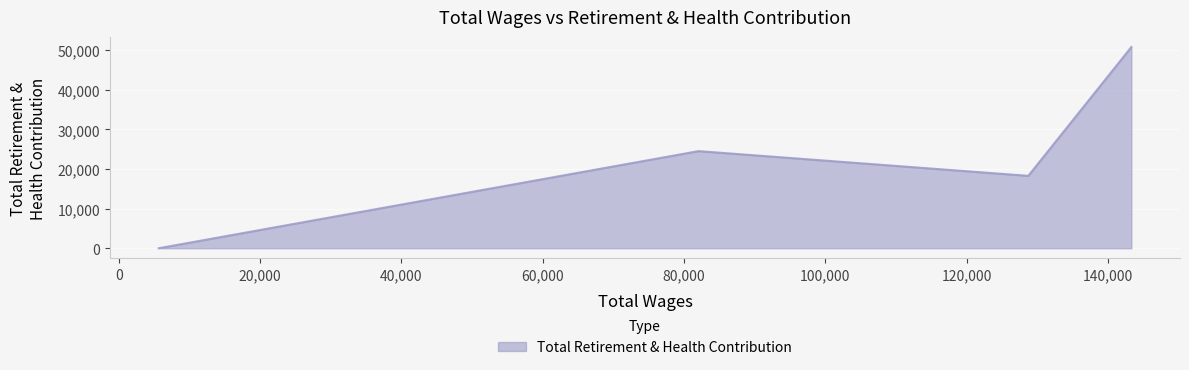

What is the maximum value shown in the chart?

50840